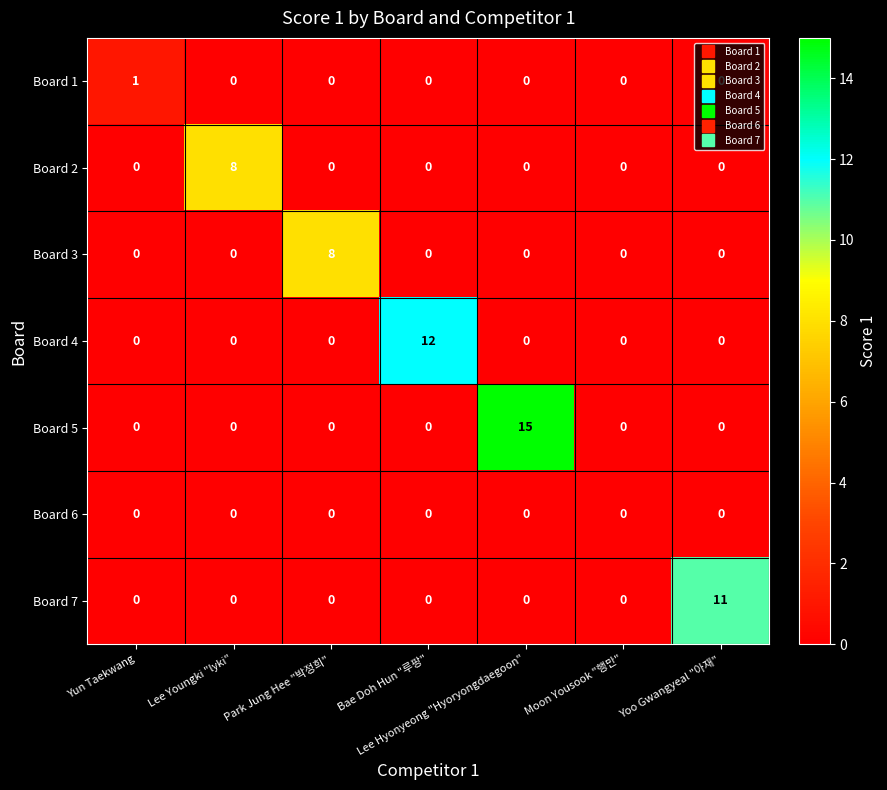

Is it true that Board 4 equals 0 at Moon Yousook "행만"?

True